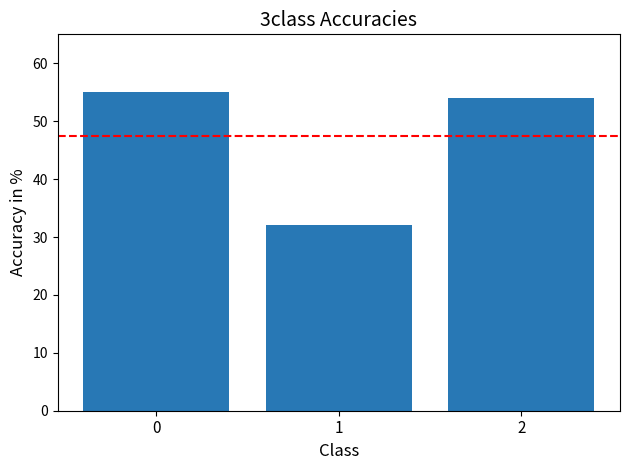

What is the value of the 2nd bar from the left?

32